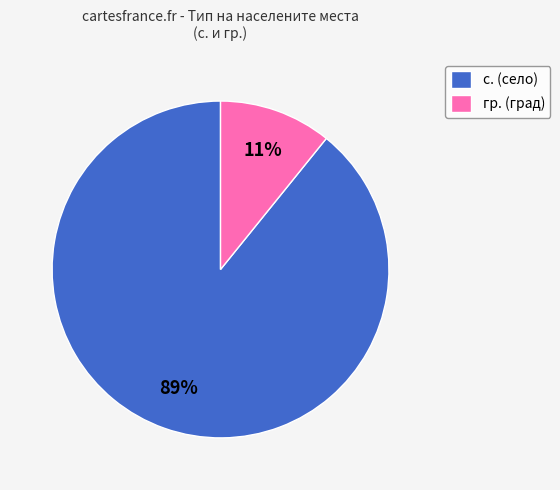

Is с. the majority of the pie?

Yes